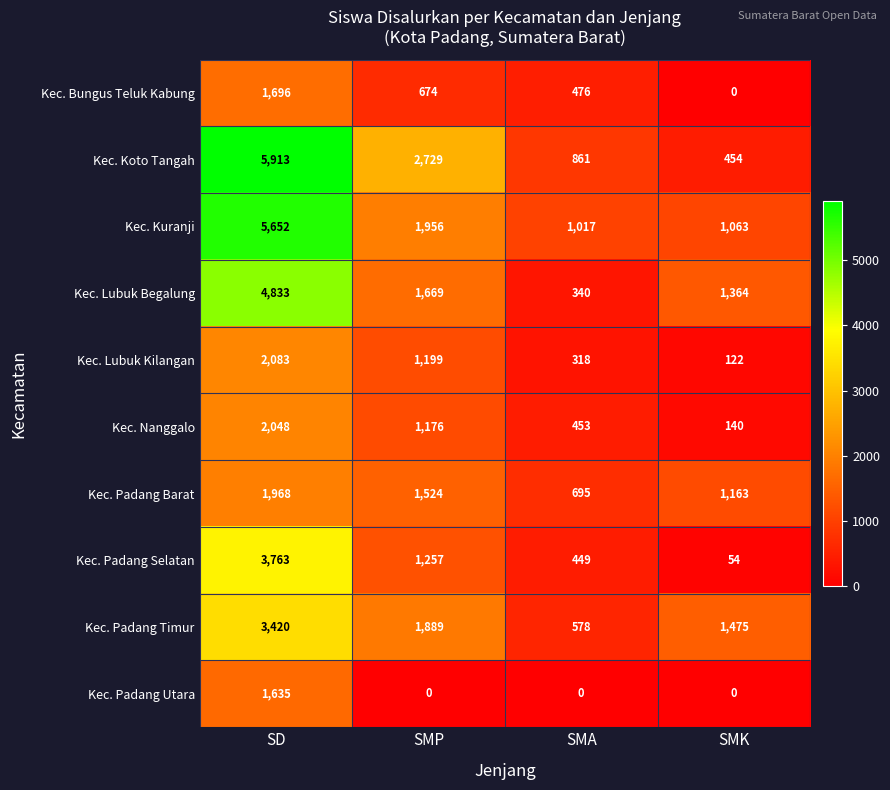

Which series has the largest total across all categories?

Kec. Koto Tangah